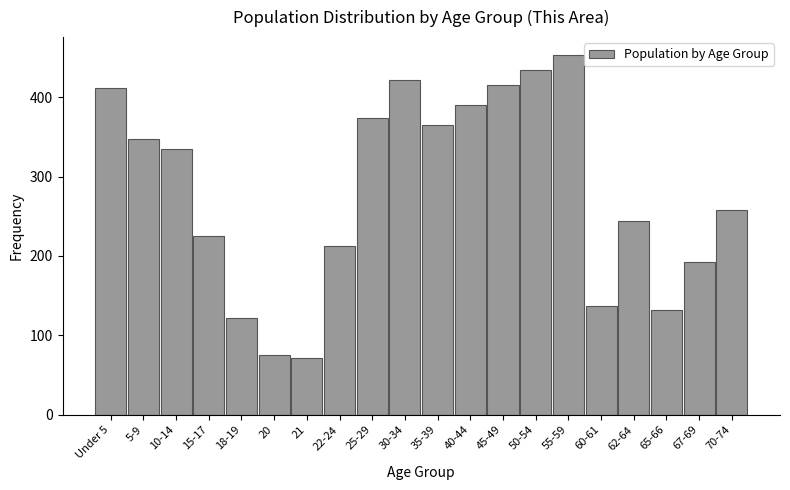

Reading left to right, what are all the values shown in this chart?

Under 5=411	5-9=347	10-14=335	15-17=225	18-19=122	20=75	21=72	22-24=213	25-29=374	30-34=422	35-39=365	40-44=390	45-49=415	50-54=434	55-59=453	60-61=137	62-64=244	65-66=132	67-69=193	70-74=258